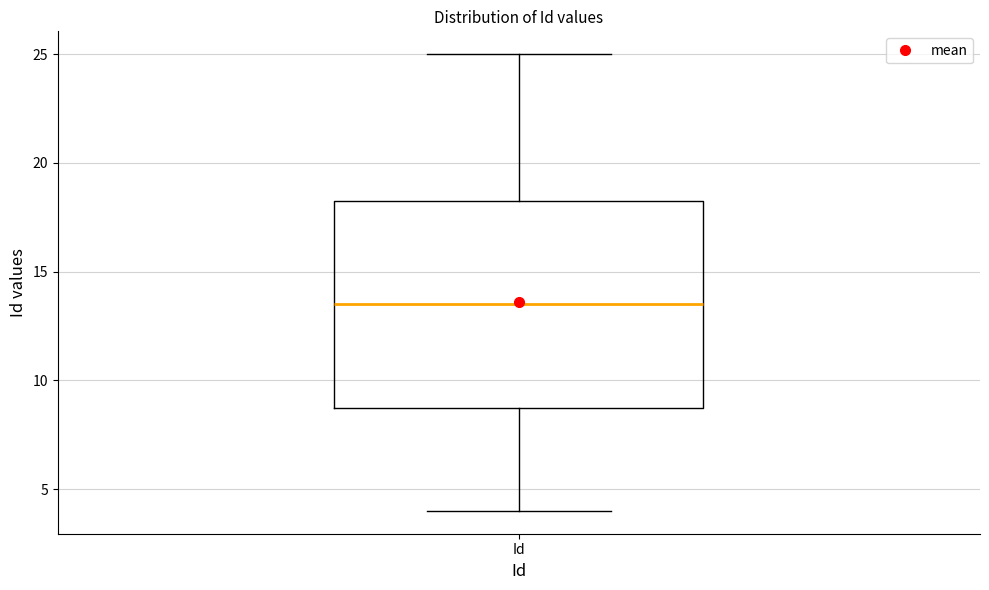

Read this box plot against the y-axis: the position of the median line, the range covered by the box, and the ends of both whiskers. The values are not printed on the chart, so give them approximately, as read against the axis.

median 13.5, box 9.0 to 18.5, whiskers 4.0 to 25.0